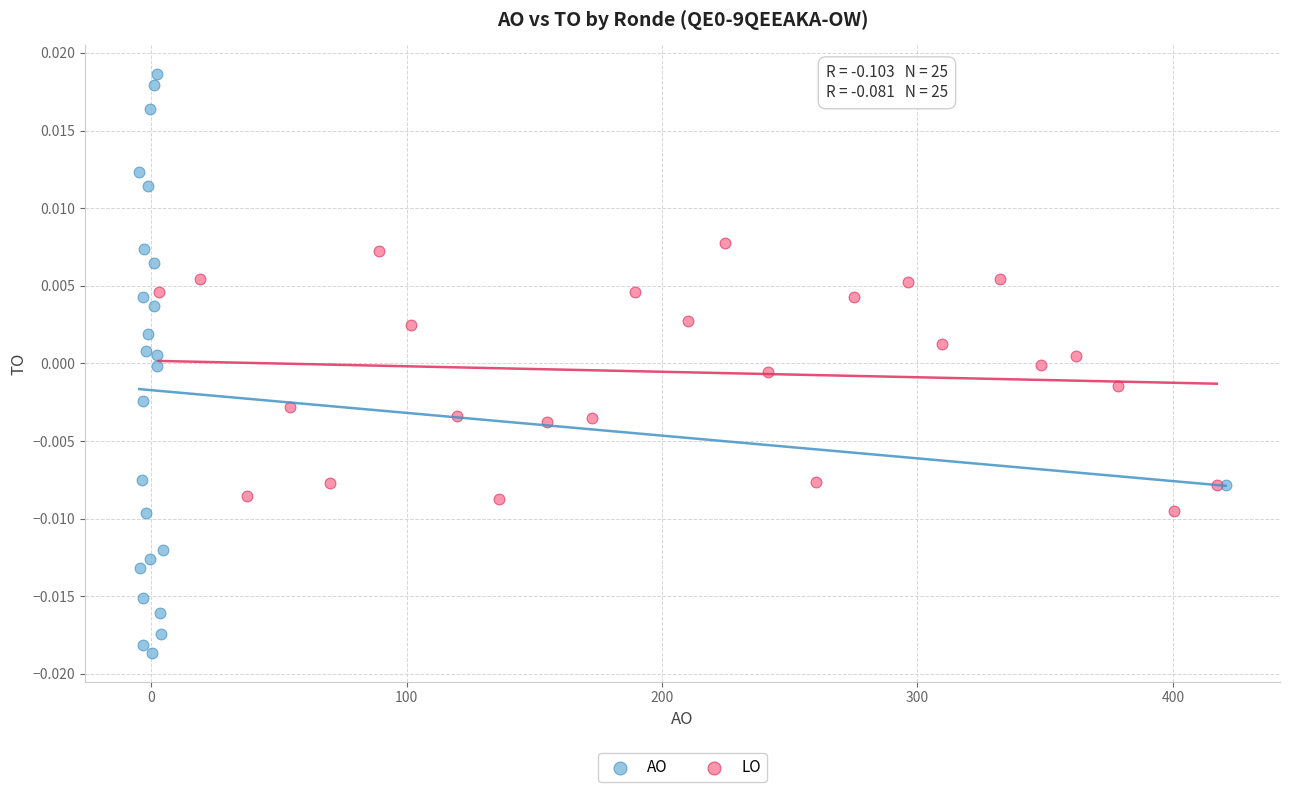

Which series has the largest Y range (max minus min)?

AO